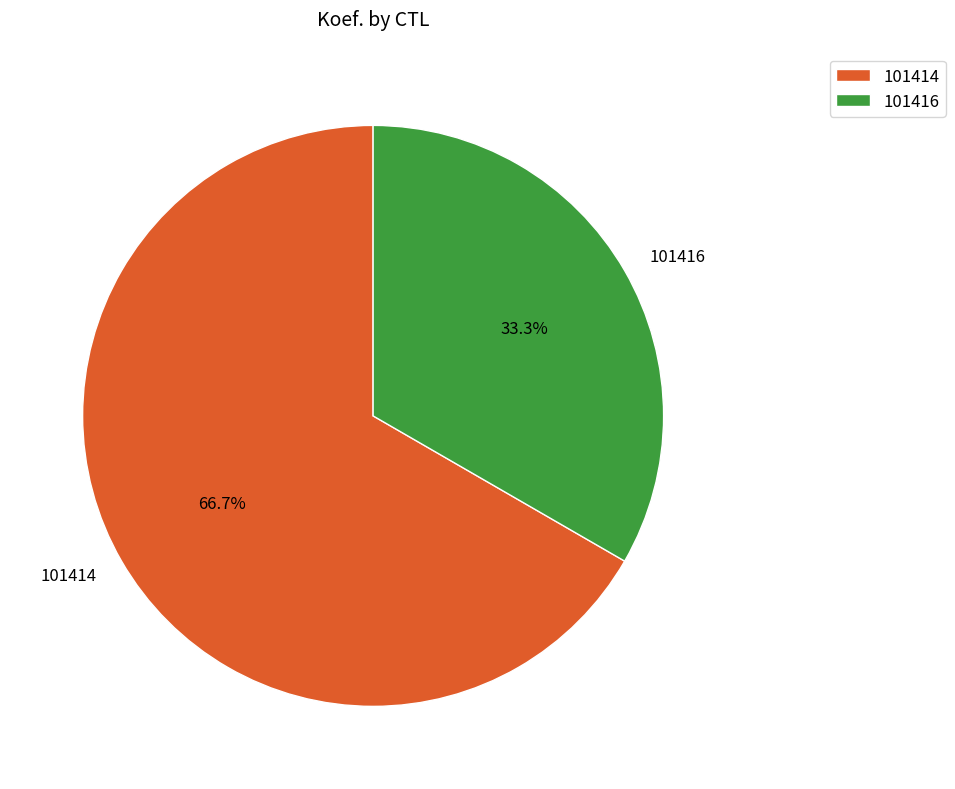

Rank the categories by value from highest to lowest.

101414, 101416